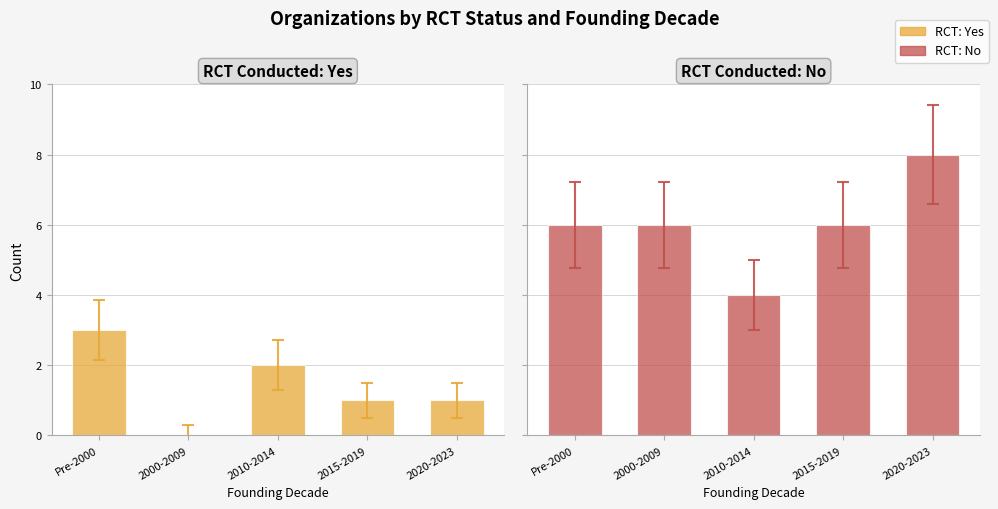

Which series changed the most between 2010-2014 and 2015-2019?

No